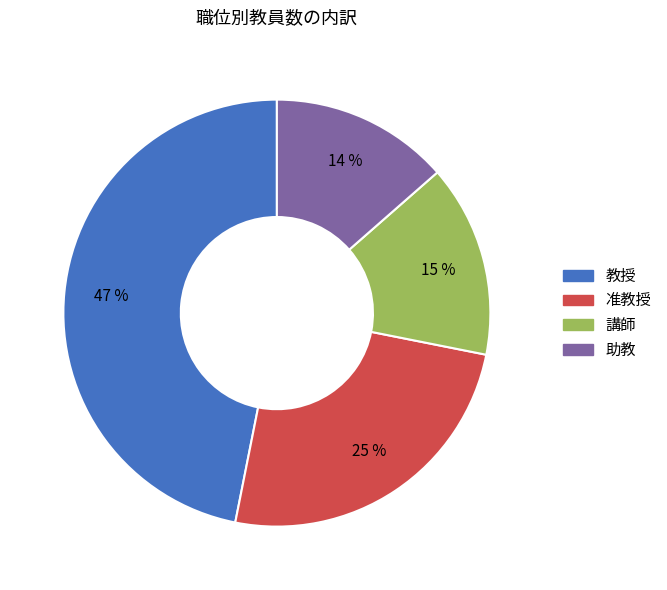

Count the number of slices in the pie.

4